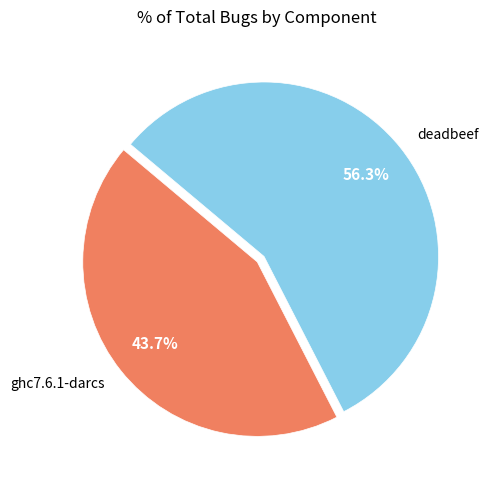

Which slice is the largest?

deadbeef